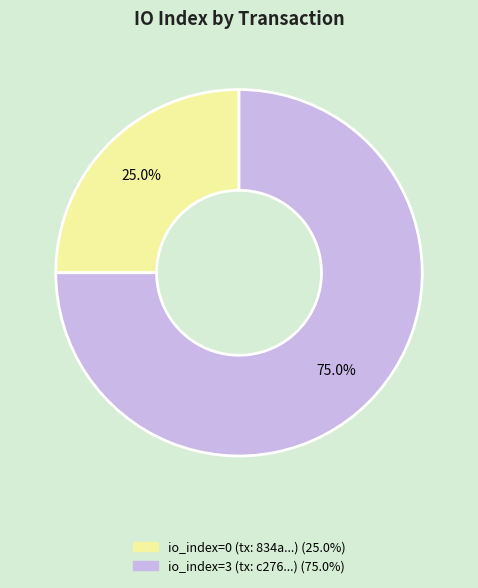

How many slices are in this pie chart?

2